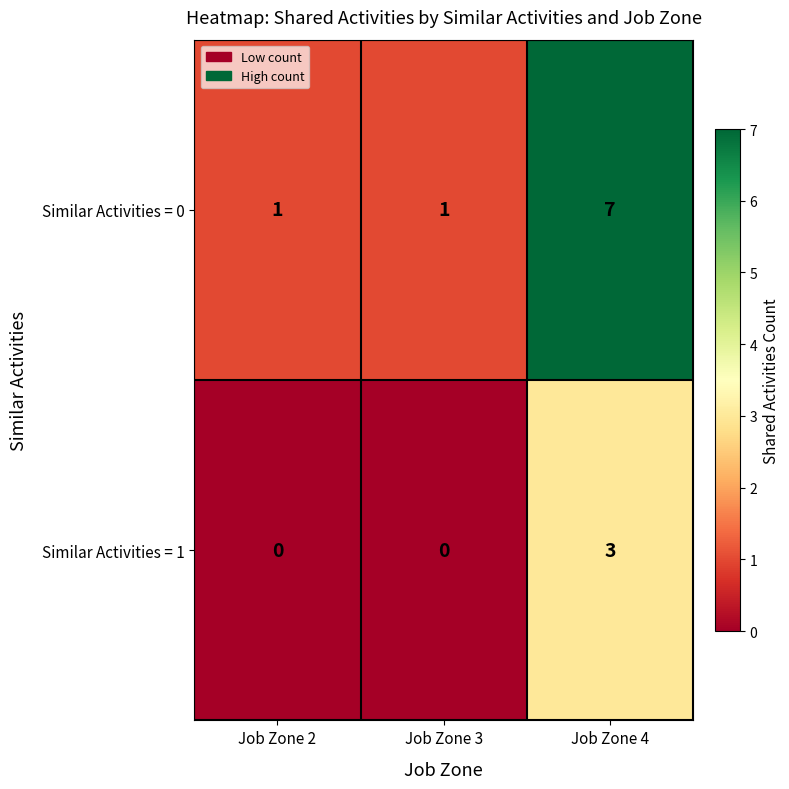

Between Job Zone 2 and Job Zone 4, which series saw the biggest shift?

Similar Activities = 0